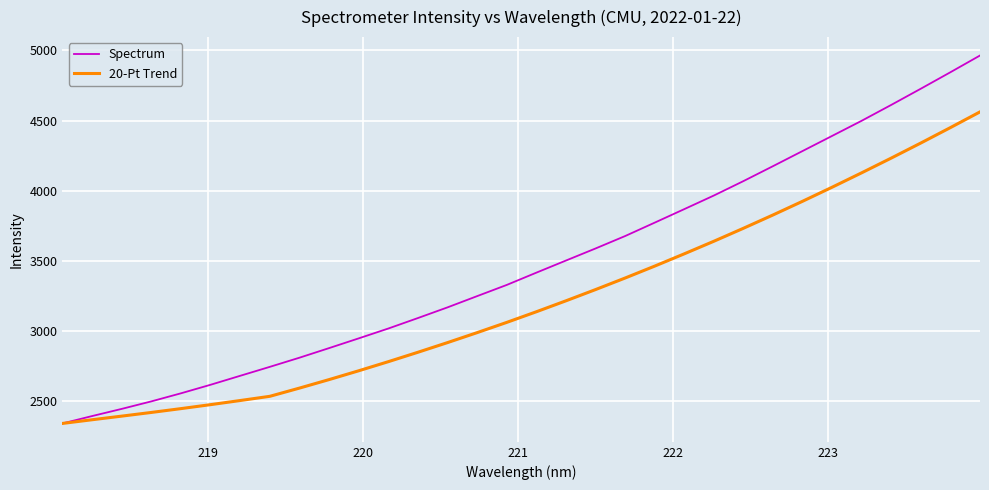

Which series has the largest total across all categories?

Spectrum